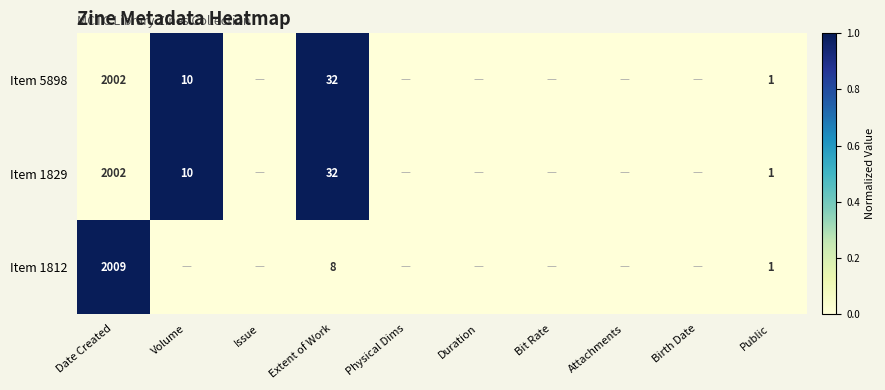

The Item 1812 series shows 8 at Extent of Work. True or false?

True